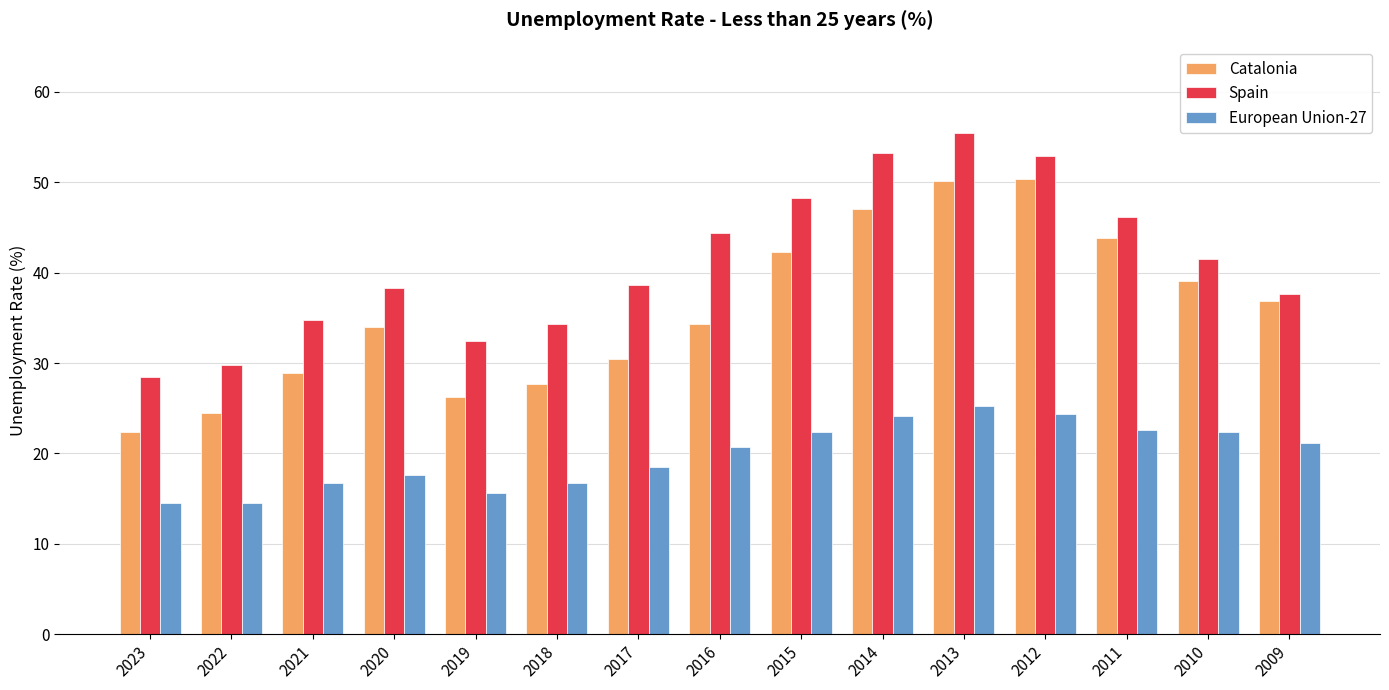

Are the bars grouped side by side (vs. stacked)?

Yes